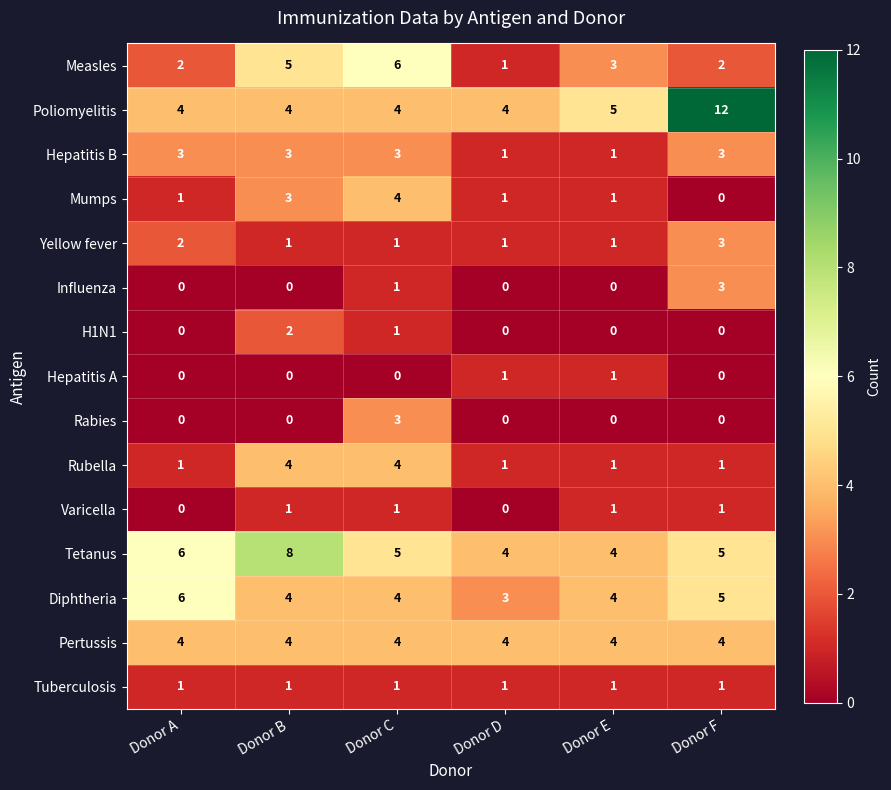

The Rabies series shows 0 at Donor B. True or false?

True